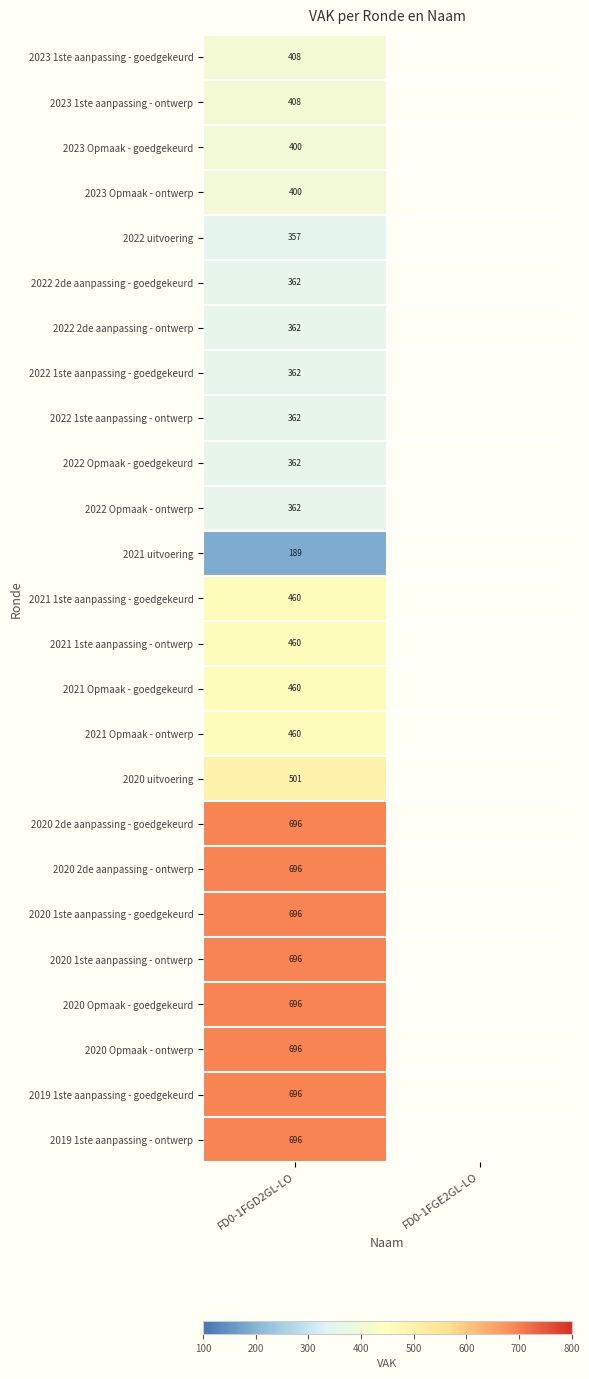

Between FD0-1FGE2GL-LO and FD0-1FGD2GL-LO, which is larger?

FD0-1FGD2GL-LO